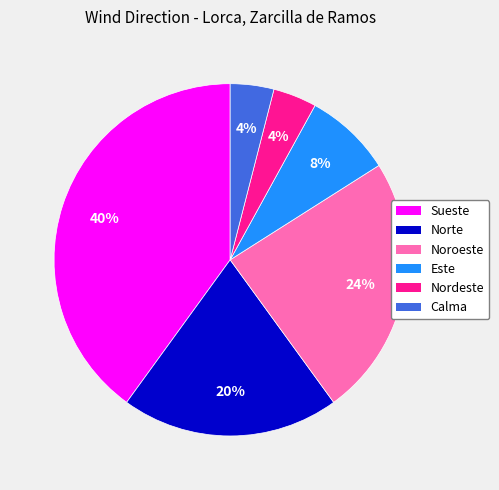

Count the number of slices in the pie.

6